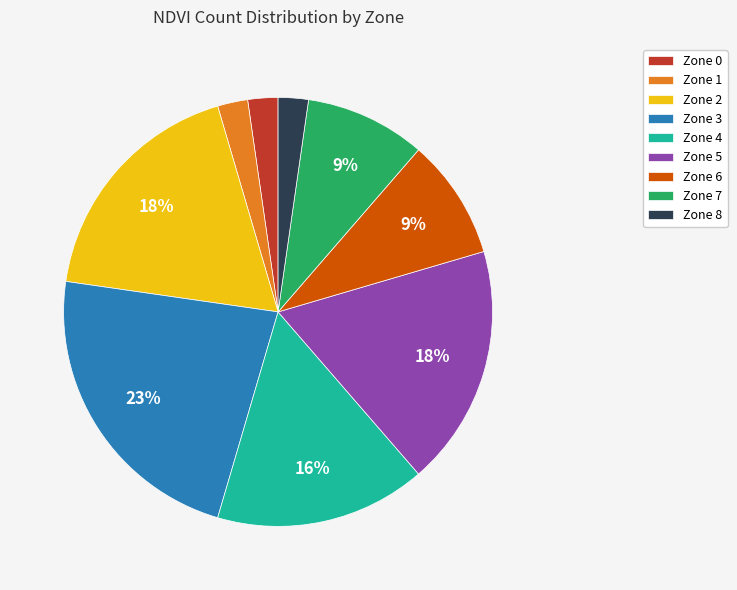

To the nearest percent, what portion does Zone 3 represent?

23%